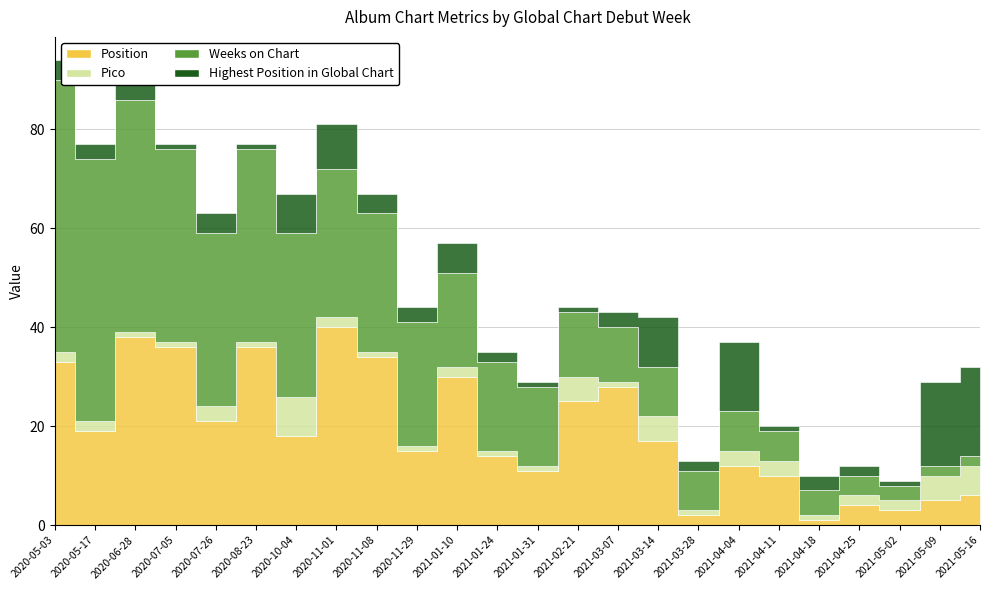

What is the label of the 2nd point from the right?

2021-05-09